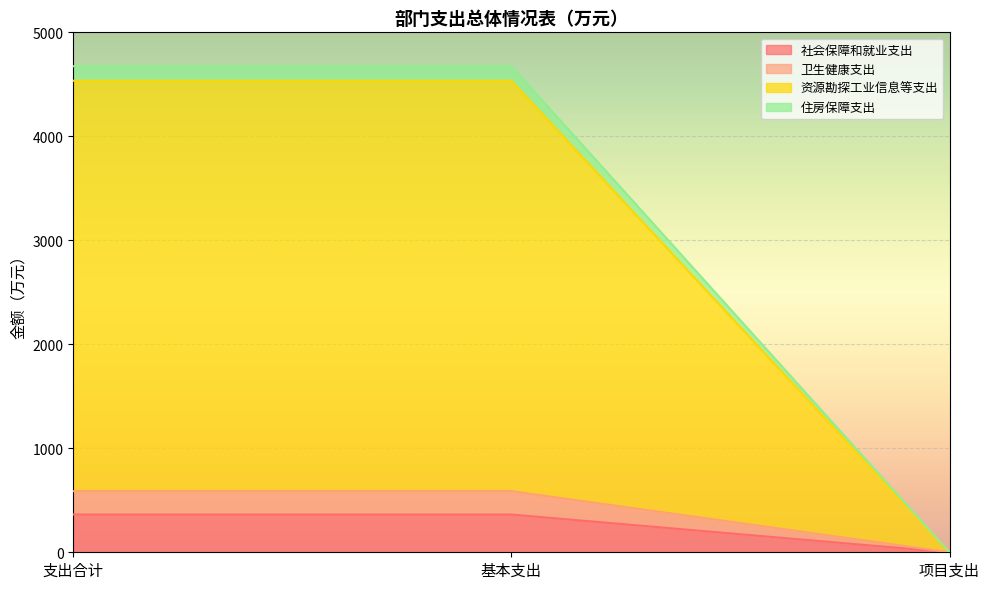

How many lines are shown in the chart?

4